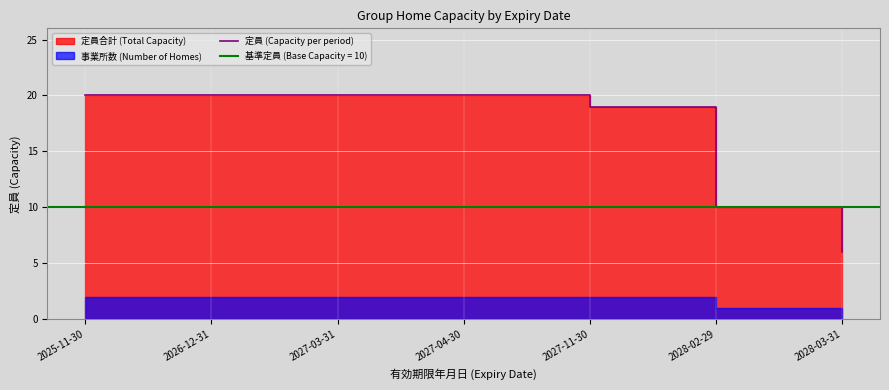

What is the label of the 4th point from the left?

2027-04-30